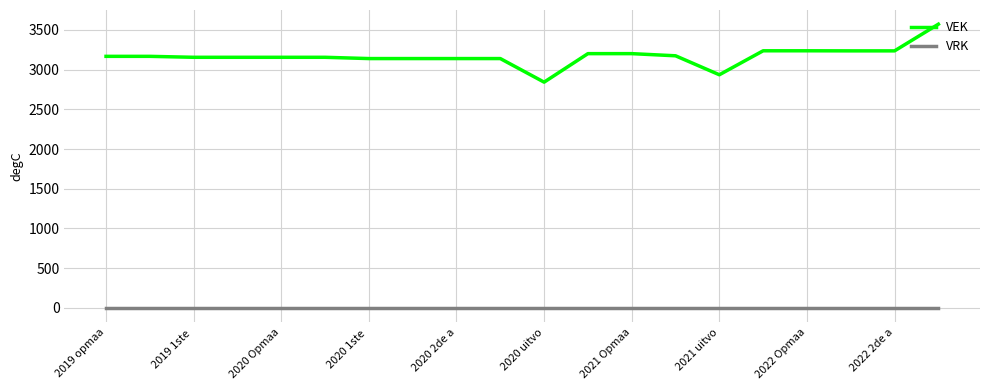

What is the minimum value for VEK?

2842